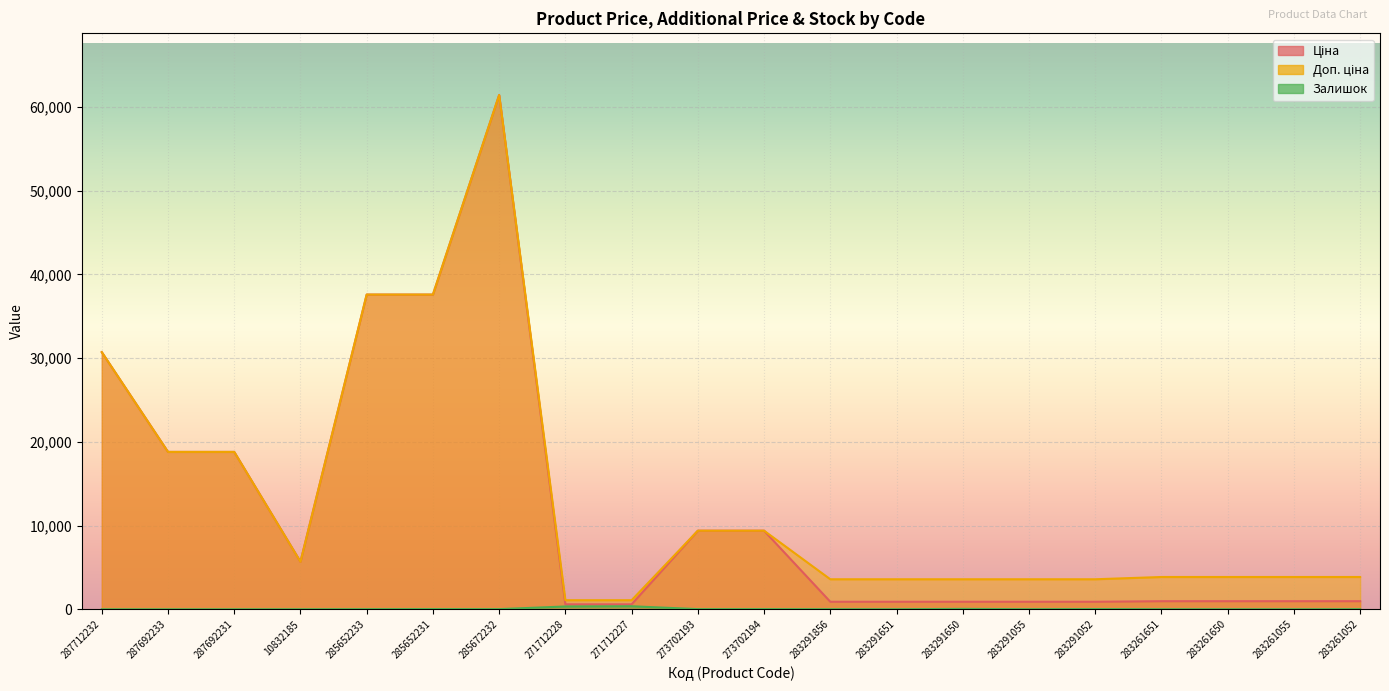

How many values in the Ціна series are below 963?

7